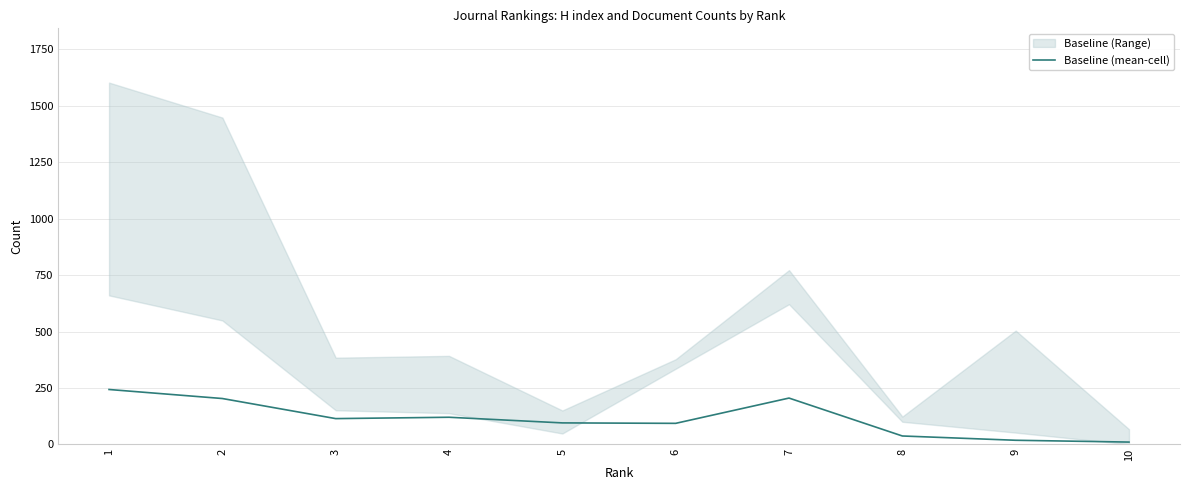

At which label is the value closest to 126?

4